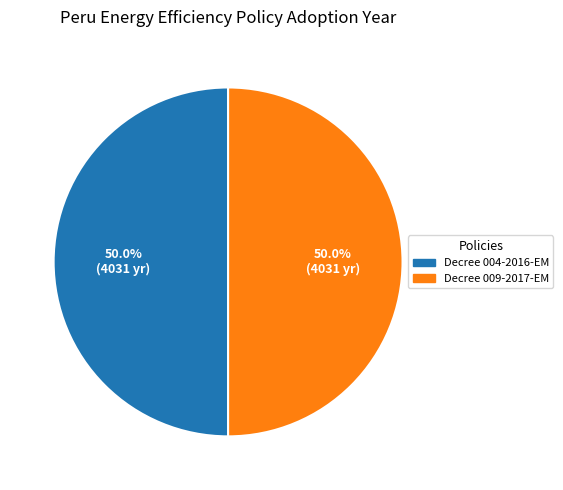

What portion of the pie excludes Decree 004-2016-EM?

50.0%